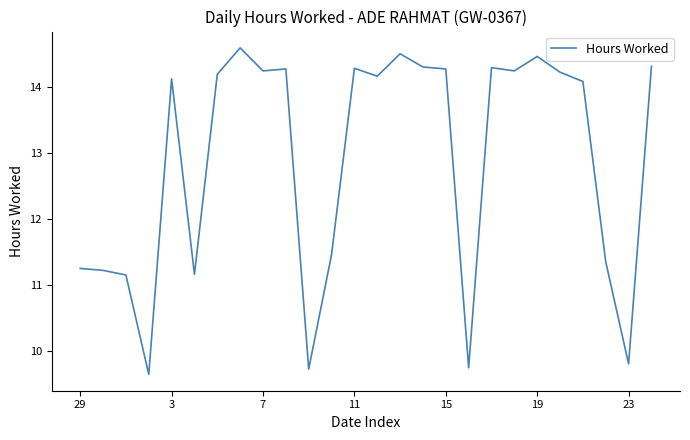

What is the maximum value shown in the chart?

14.6